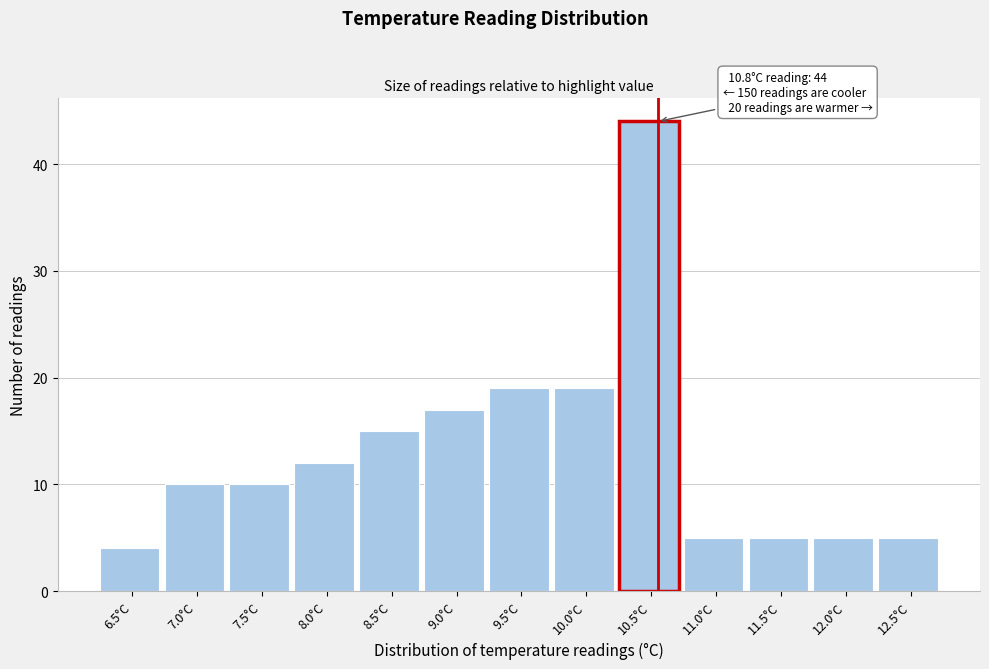

Reading left to right, what are all the values shown in this chart?

4	10	10	12	15	17	19	19	44	5	5	5	5